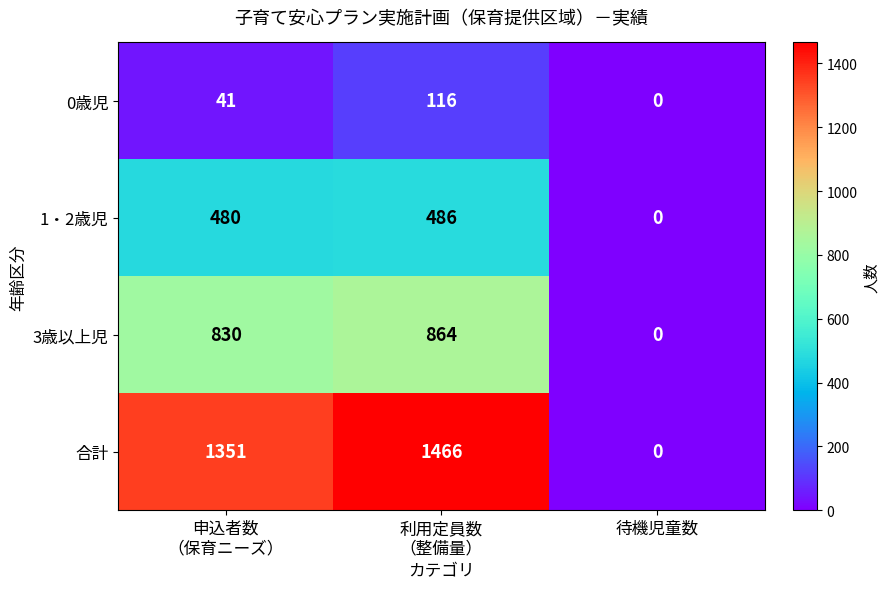

Reading left to right, list all the values displayed in this chart.

0歳児: 41	116	0
1・2歳児: 480	486	0
3歳以上児: 830	864	0
合計: 1351	1466	0